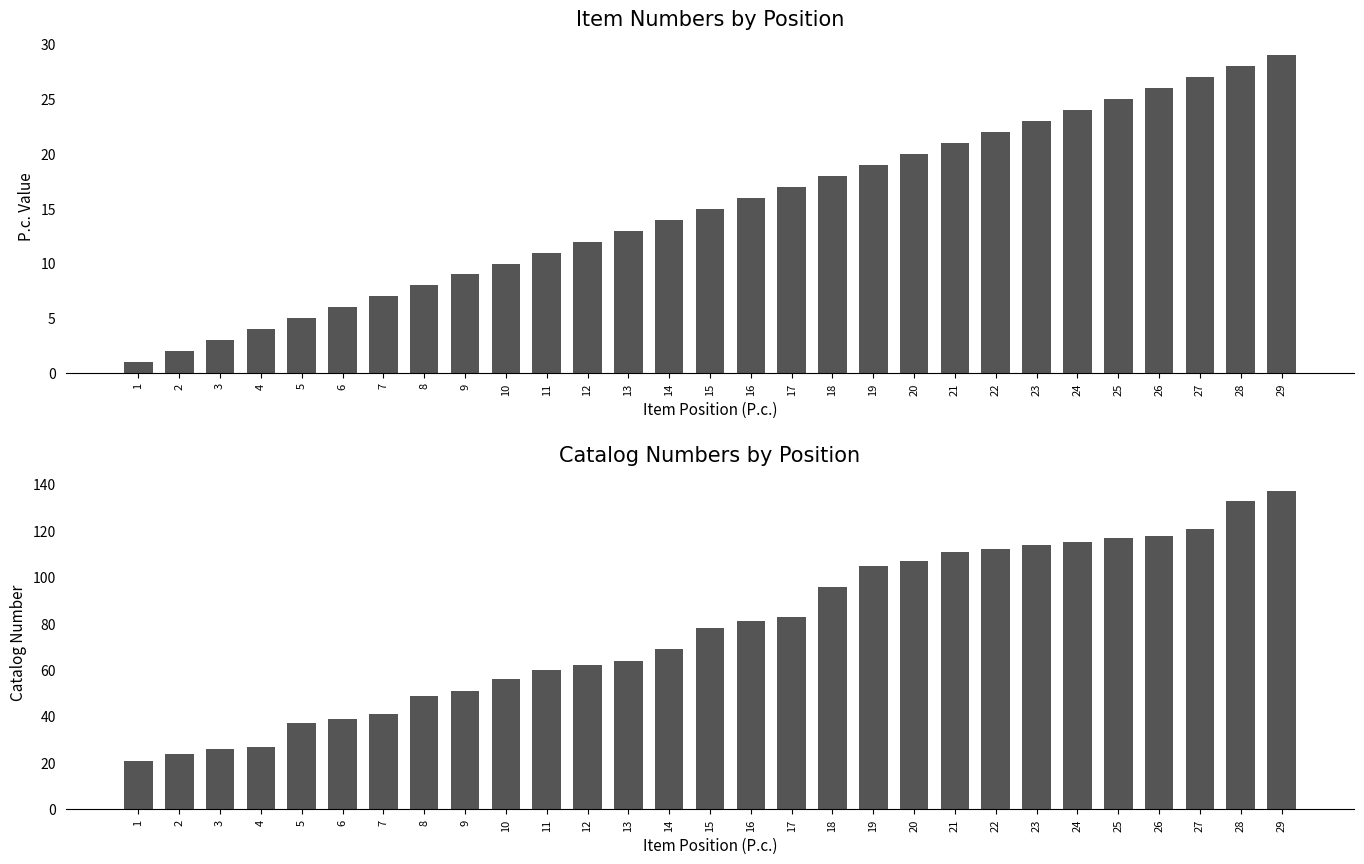

Which label corresponds to the smallest value in the chart?

1